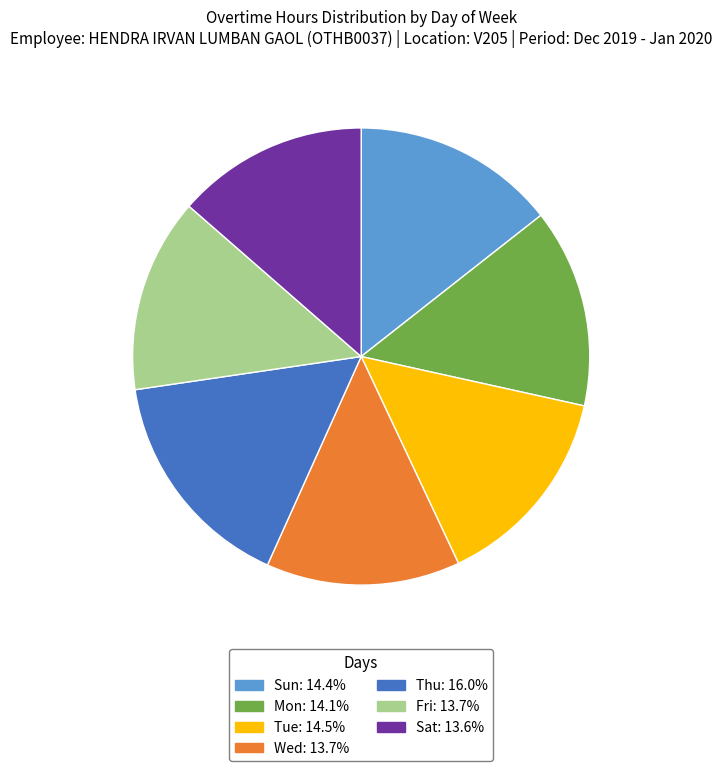

Does Wed represent more than half of the total?

No